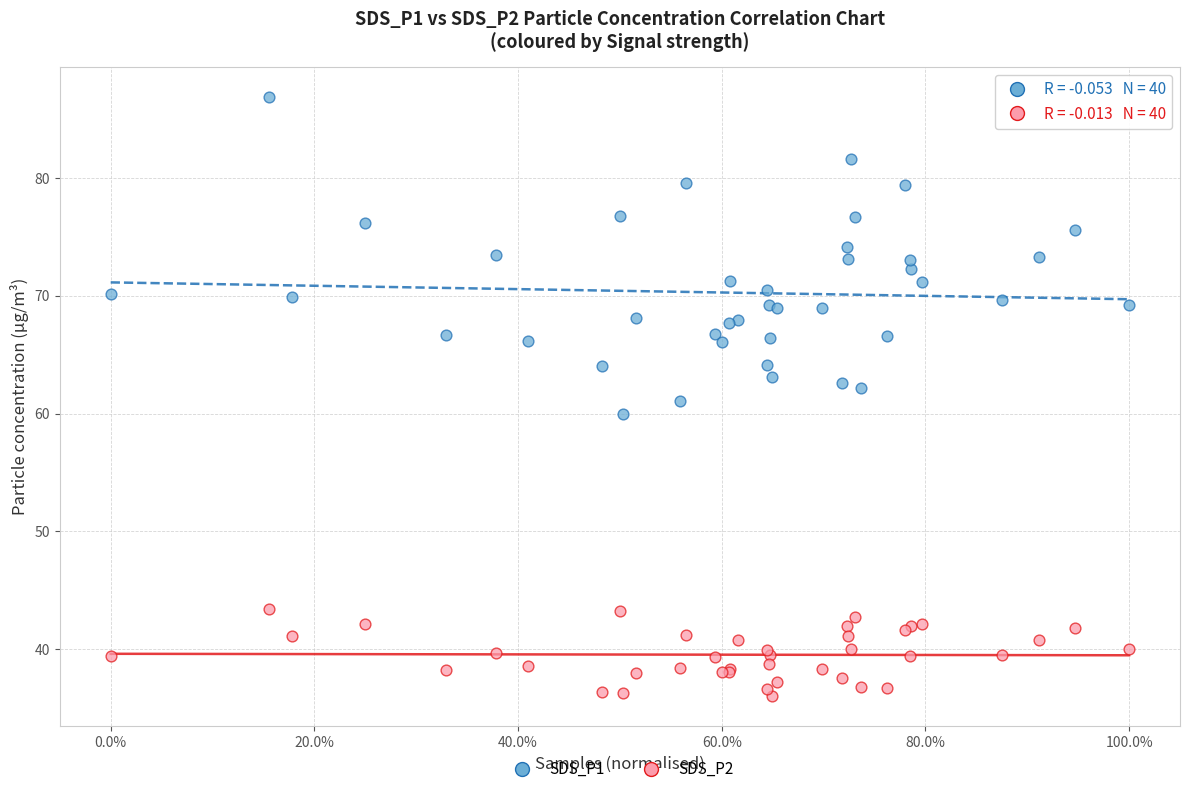

What are all the series names shown in the legend?

SDS_P1, SDS_P2